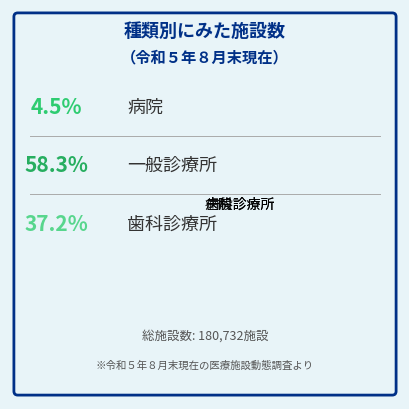

How many slices are in this pie chart?

3